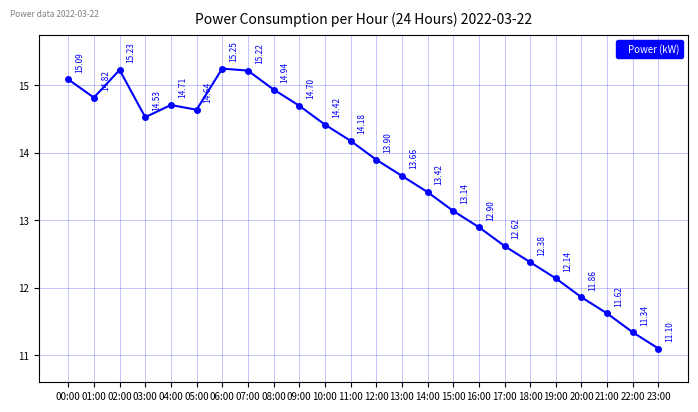

At which category does the data reach its first local valley?

01:00